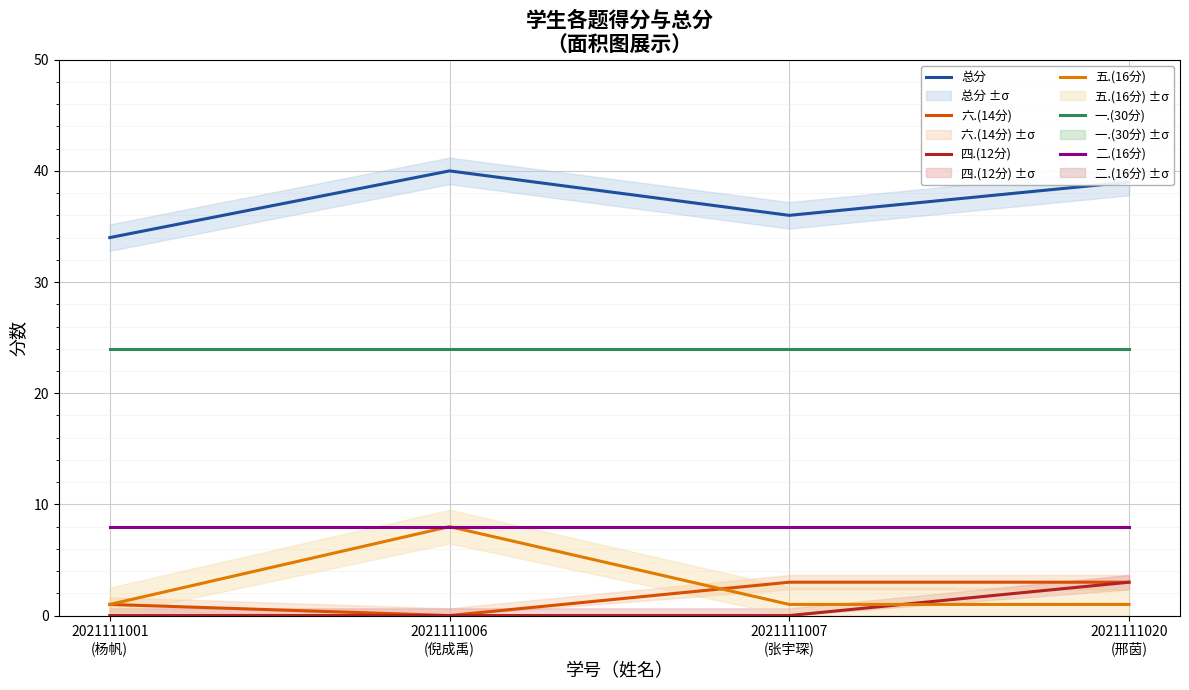

What is the spread (max minus min) of values at 2021111001
(杨帆)?

34